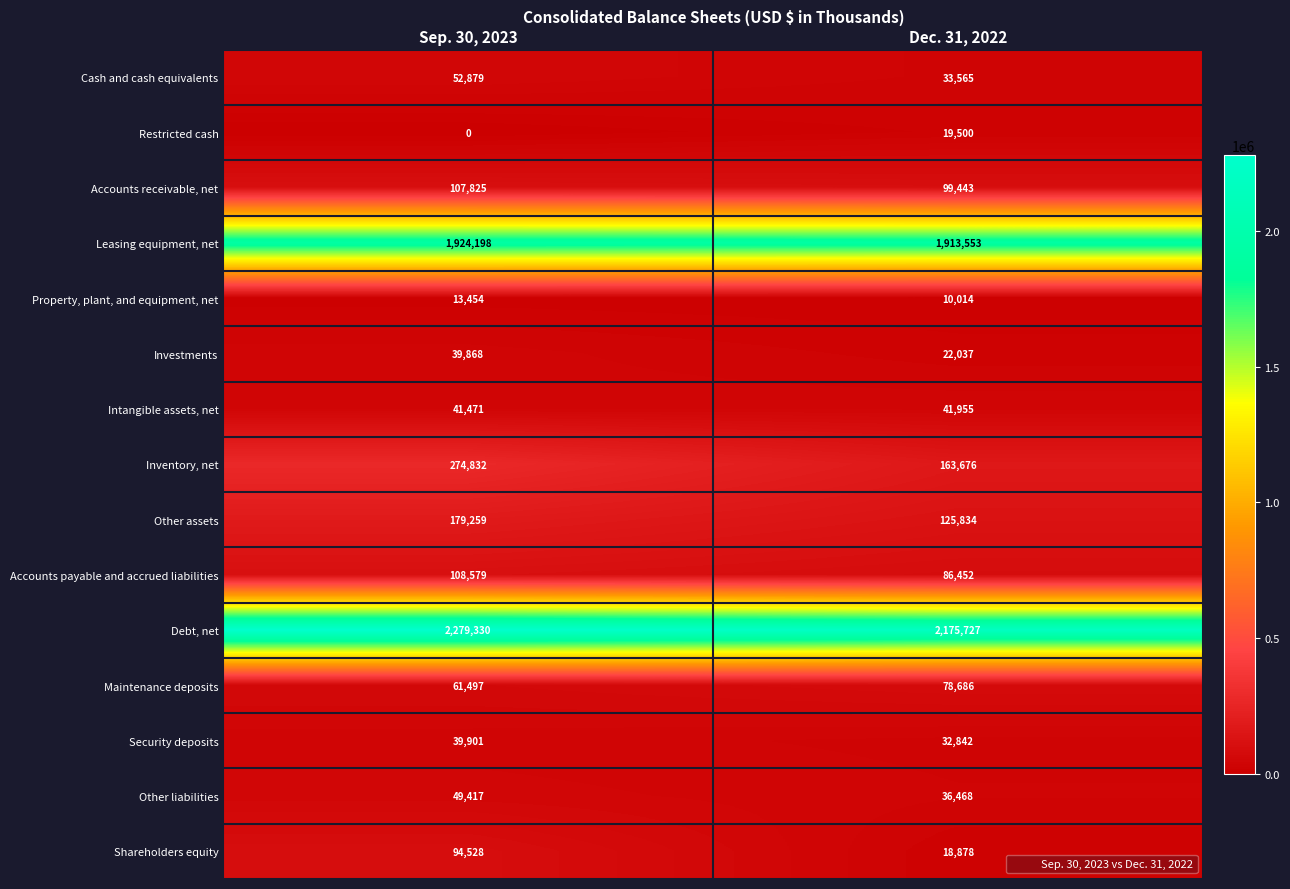

At which category is the sum across all series the highest?

Sep. 30, 2023